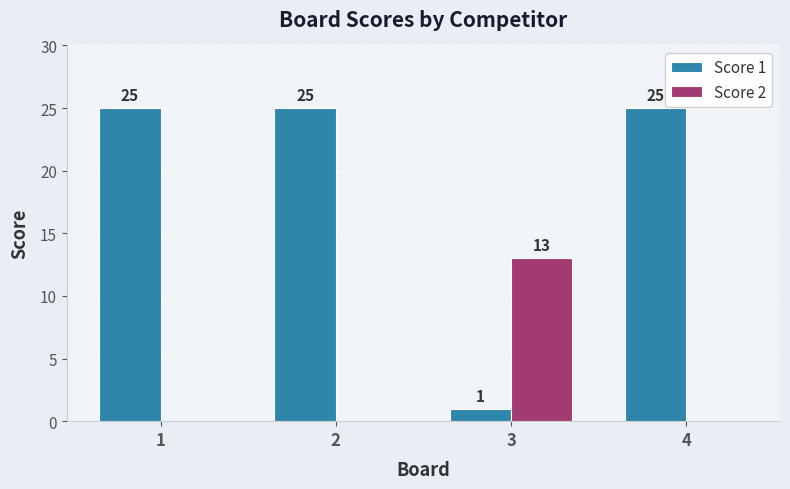

At which label does Score 2 reach its peak?

3